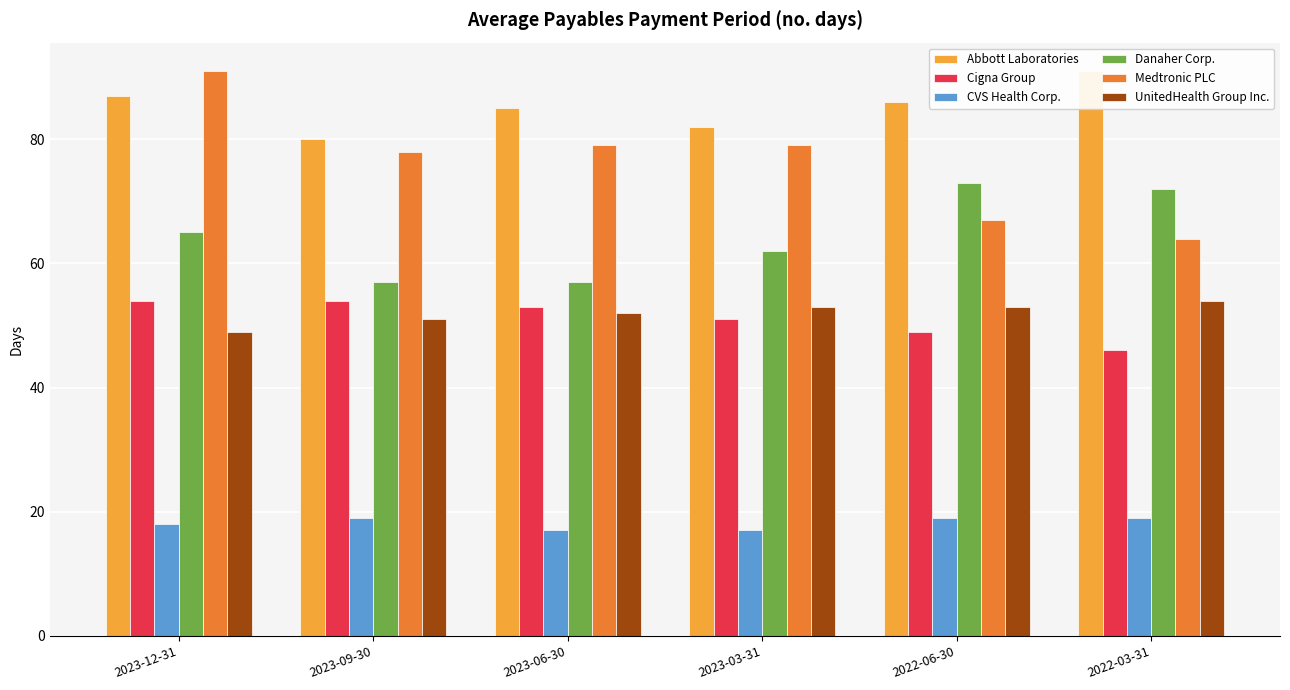

True or false: Danaher Corp. has a value of 93 at 2023-12-31.

False